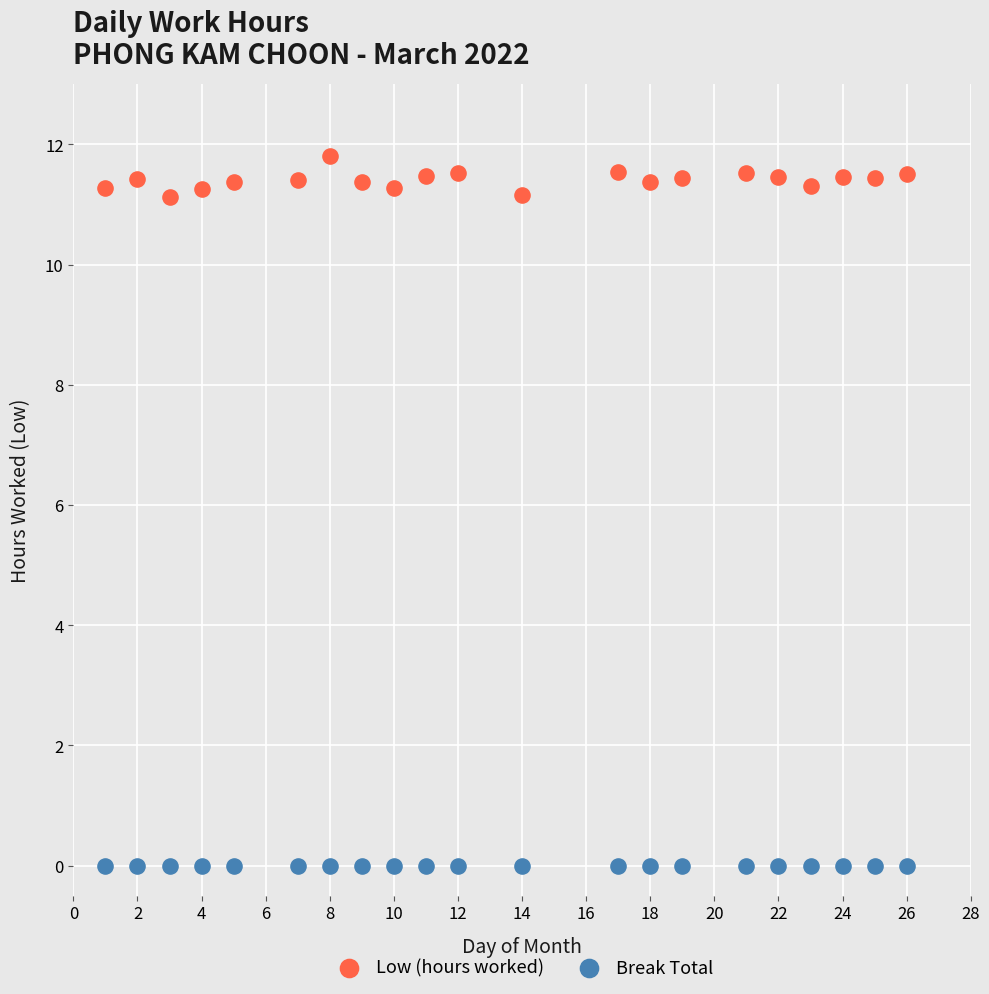

Which series reaches the maximum Y coordinate?

Low (hours worked)